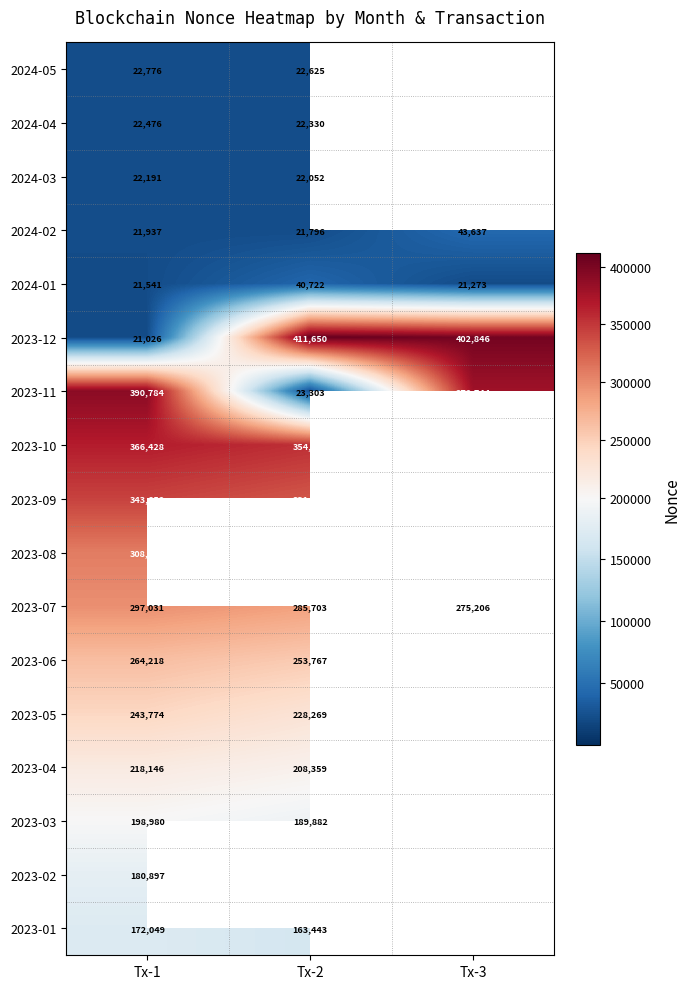

List the labels in order of 2024-01 value, largest first.

Tx-2, Tx-1, Tx-3